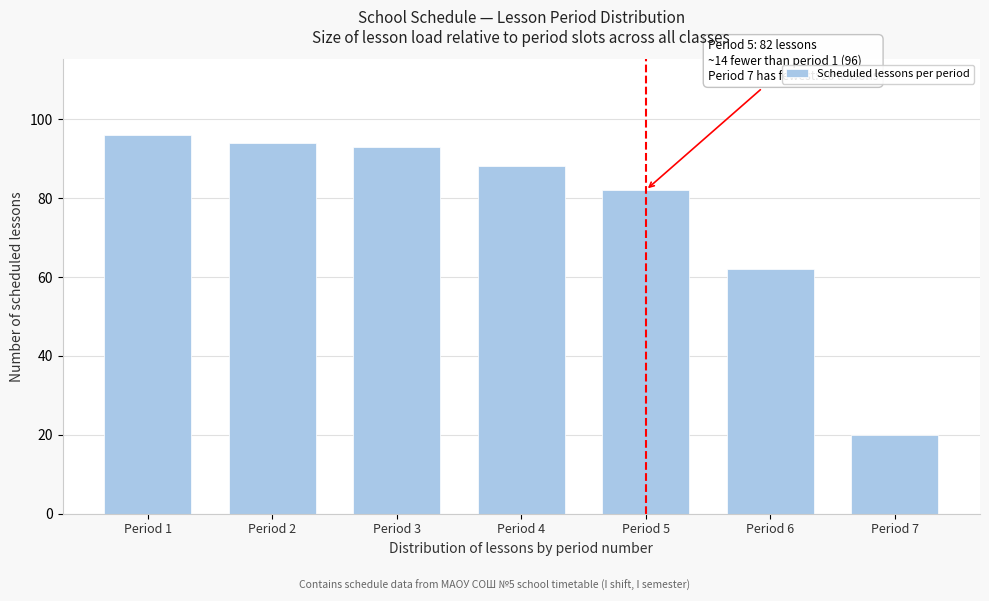

Reading left to right, extract all data points from this chart.

96	94	93	88	82	62	20